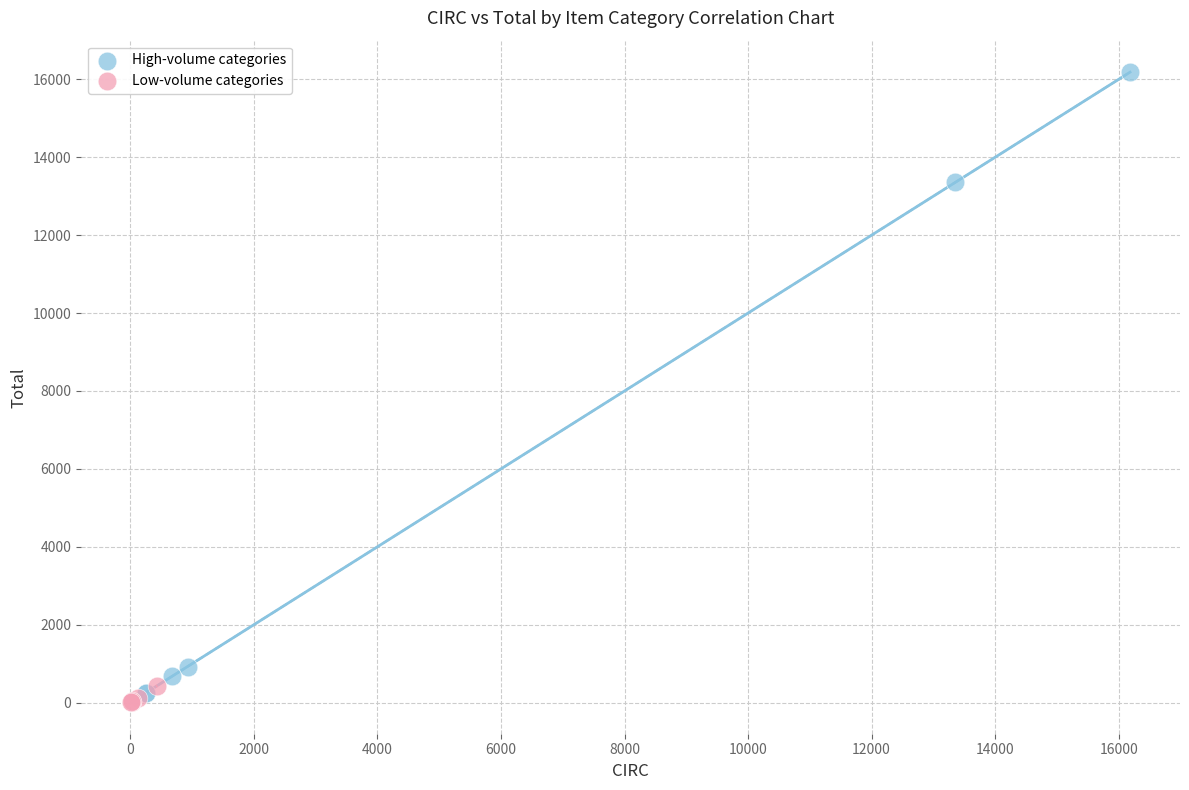

Which series has the widest spread of Y values?

High-volume categories